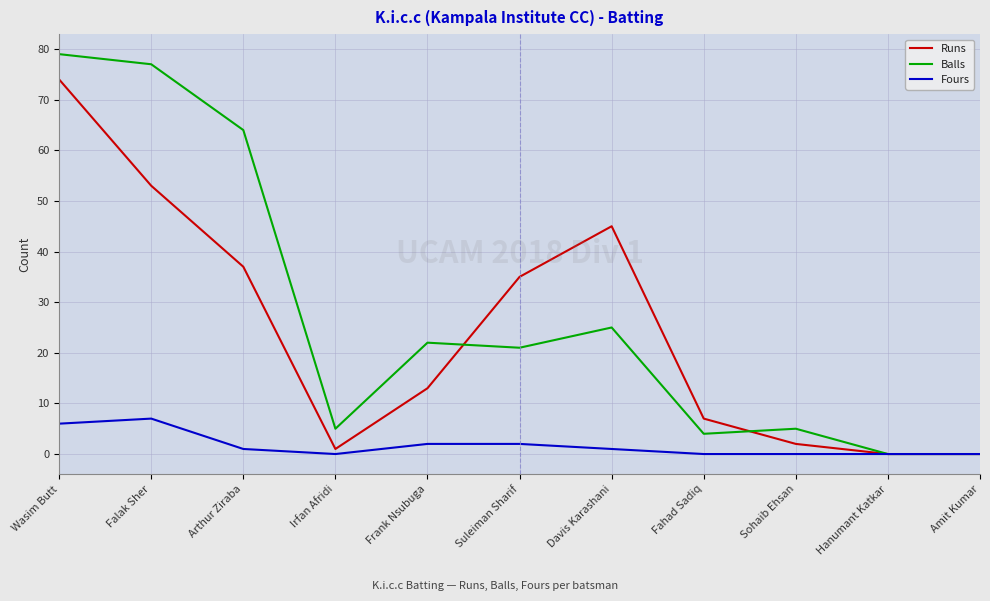

Reading left to right, extract all data points from this chart.

Runs: Wasim Butt=74	Falak Sher=53	Arthur Ziraba=37	Irfan Afridi=1	Frank Nsubuga=13	Suleiman Sharif=35	Davis Karashani=45	Fahad Sadiq=7	Sohaib Ehsan=2	Hanumant Katkar=0	Amit Kumar=0
Balls: Wasim Butt=79	Falak Sher=77	Arthur Ziraba=64	Irfan Afridi=5	Frank Nsubuga=22	Suleiman Sharif=21	Davis Karashani=25	Fahad Sadiq=4	Sohaib Ehsan=5	Hanumant Katkar=0	Amit Kumar=0
Fours: Wasim Butt=6	Falak Sher=7	Arthur Ziraba=1	Irfan Afridi=0	Frank Nsubuga=2	Suleiman Sharif=2	Davis Karashani=1	Fahad Sadiq=0	Sohaib Ehsan=0	Hanumant Katkar=0	Amit Kumar=0